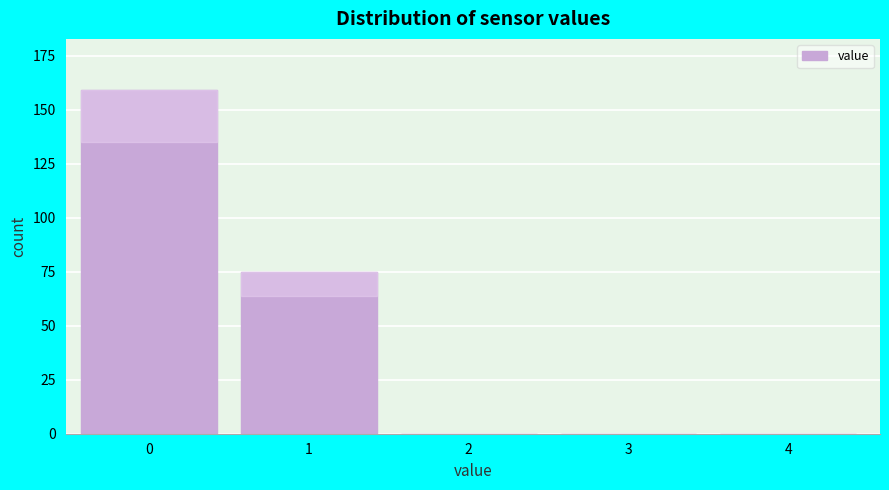

Reading right to left, what are all the values shown in this chart?

4=0	3=0	2=0	1=75	0=159